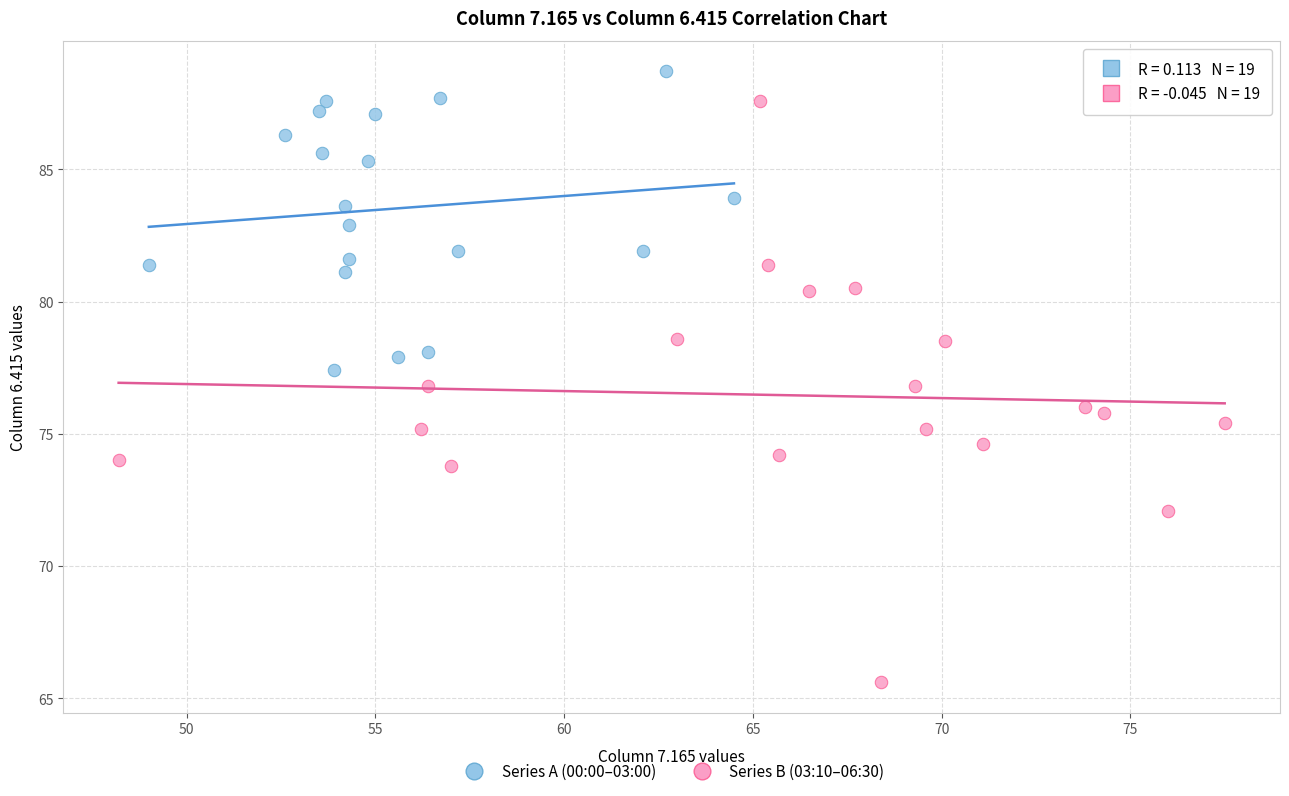

Which series contains the highest Y value?

Series A (00:00–03:00)